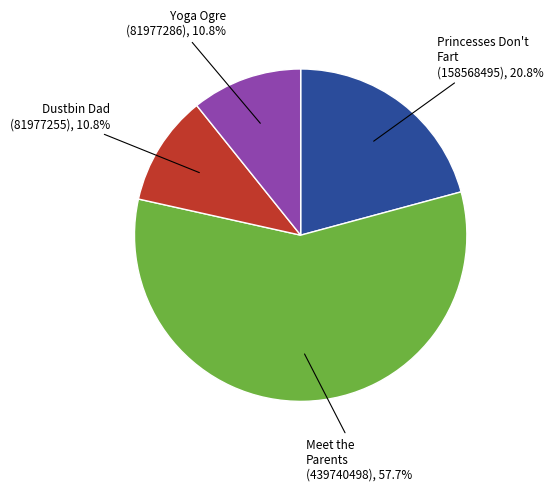

Is there a majority slice in this chart?

Yes